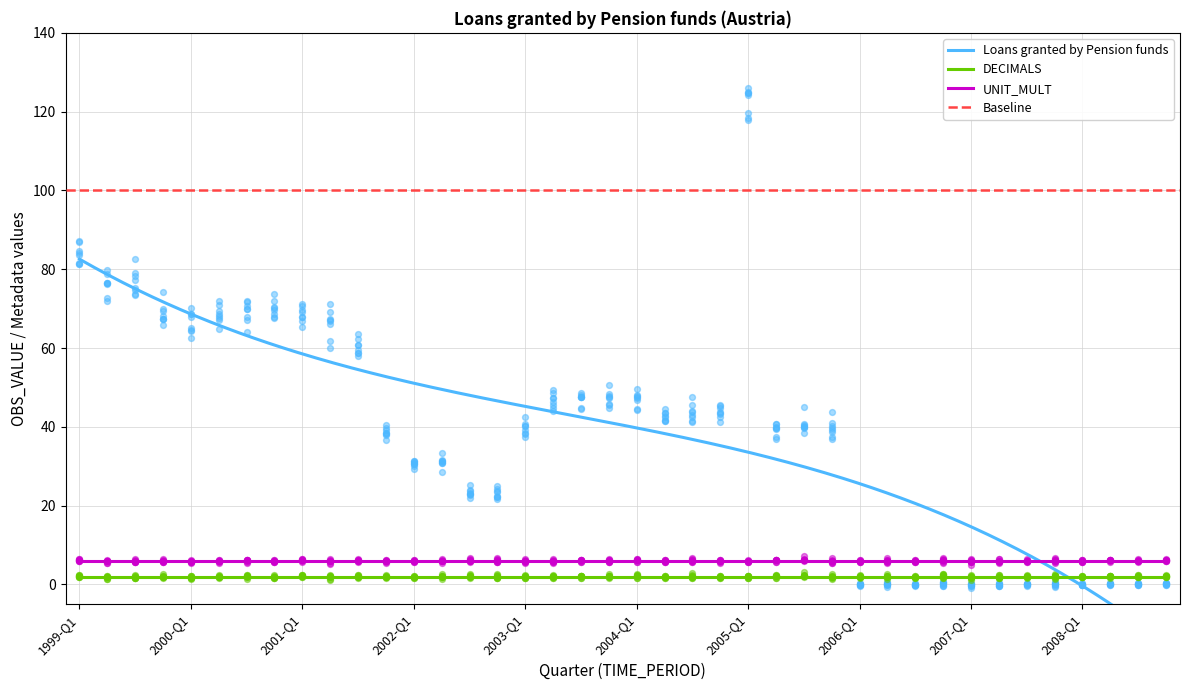

Is the value of Loans granted by Pension funds at 2007-Q2 greater than the value of UNIT_MULT at 2004-Q1?

No